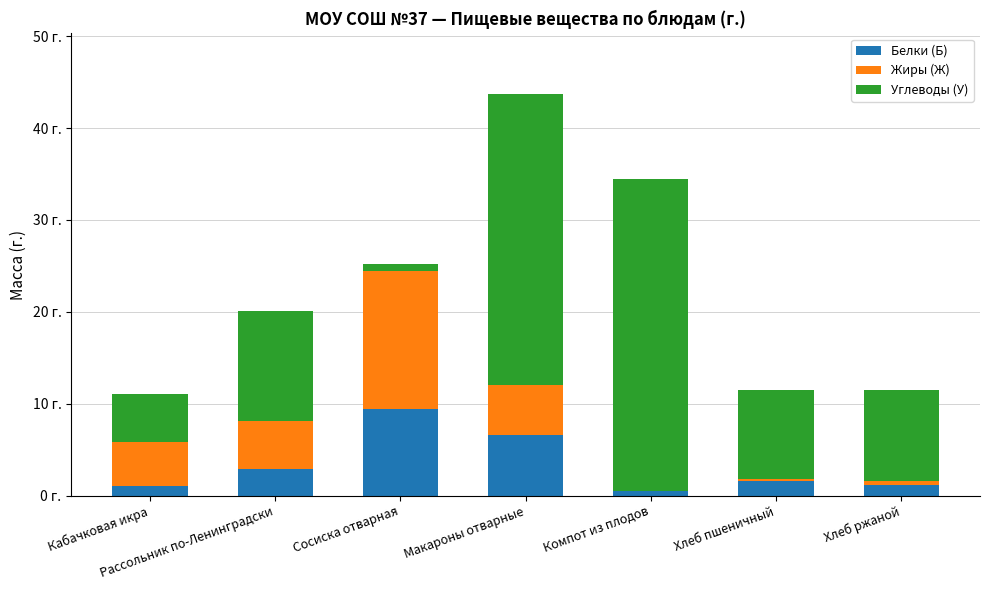

Are the bars horizontal?

No